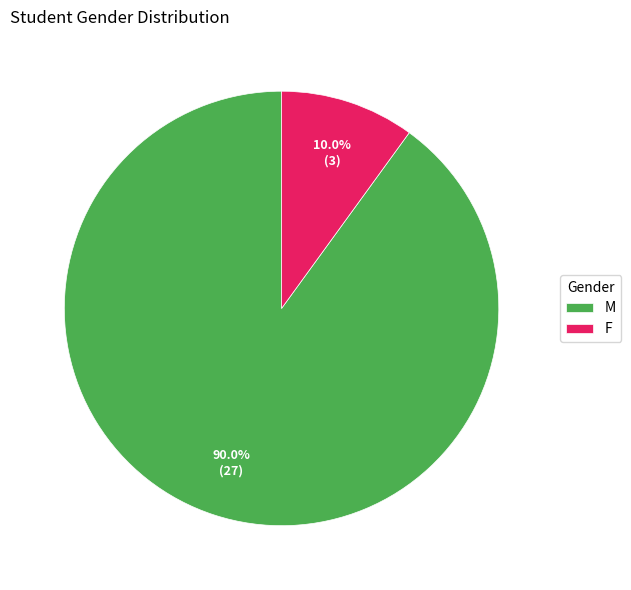

Does M account for over 50% of the chart?

Yes